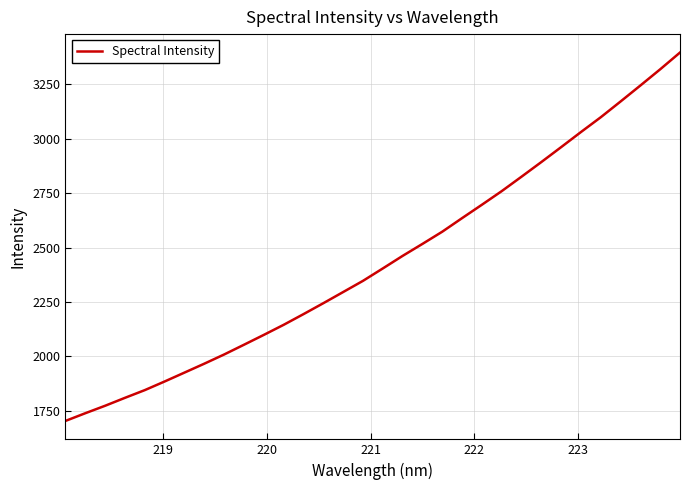

What is the difference between the maximum and minimum values?

1694.6